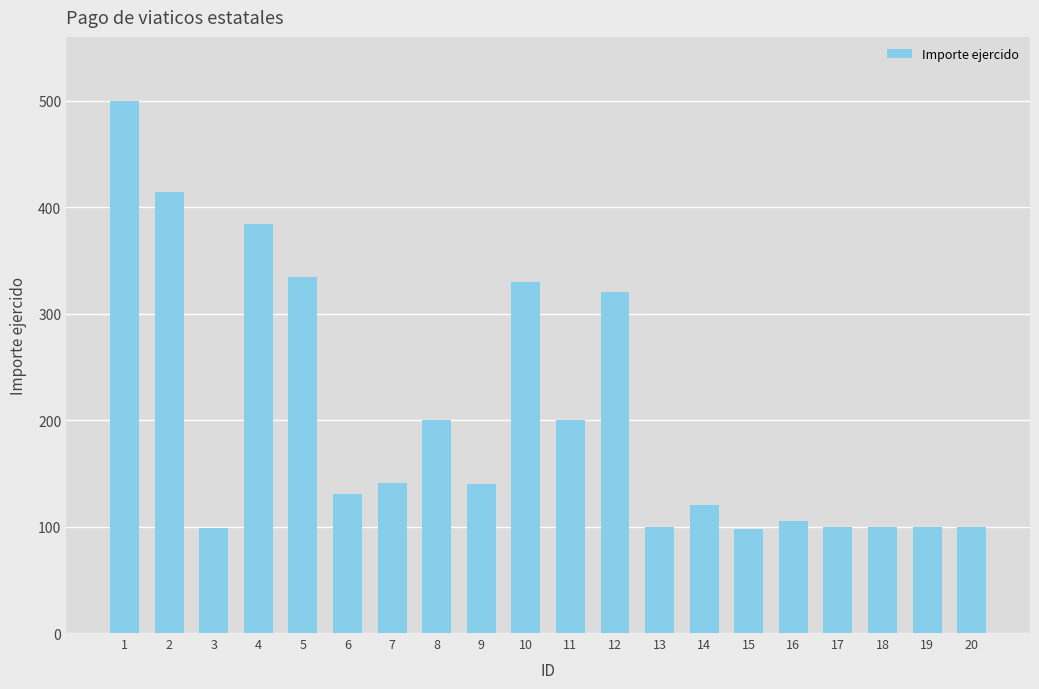

Which label corresponds to the largest value in the chart?

1